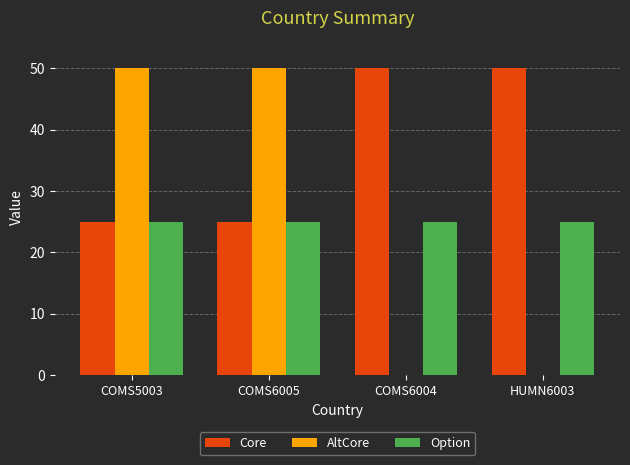

How many groups of bars are there?

4